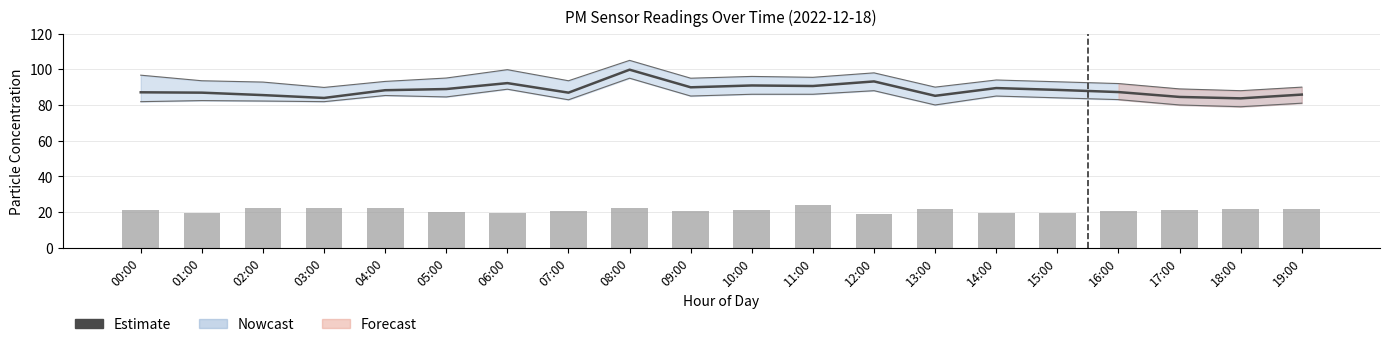

What is the average value of the P2 series?

21.0